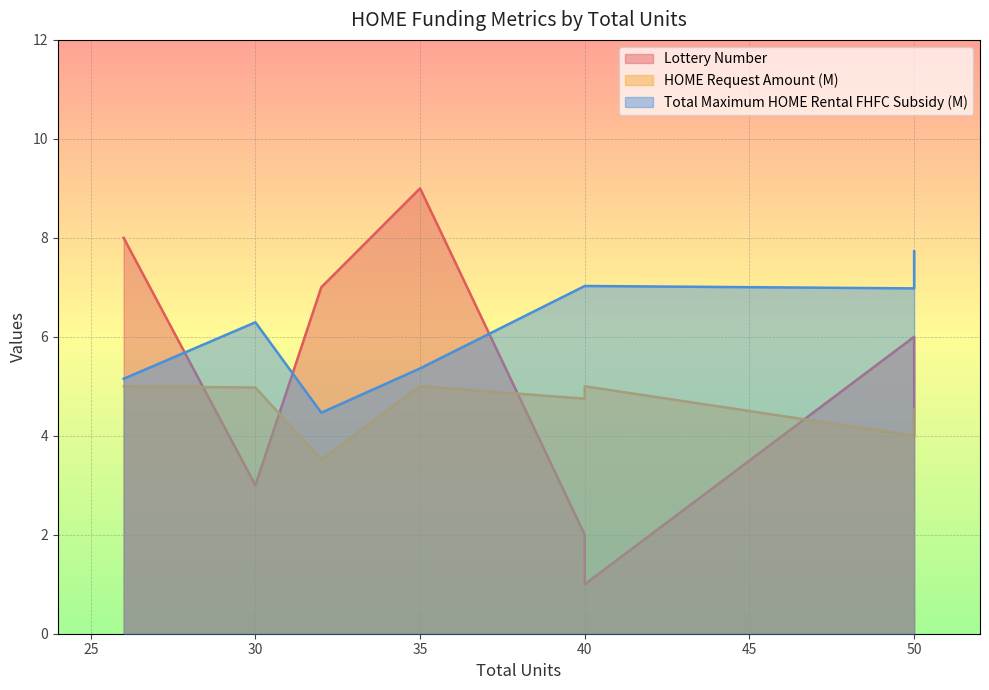

At which label is HOME Request Amount (M) closest to 4?

50